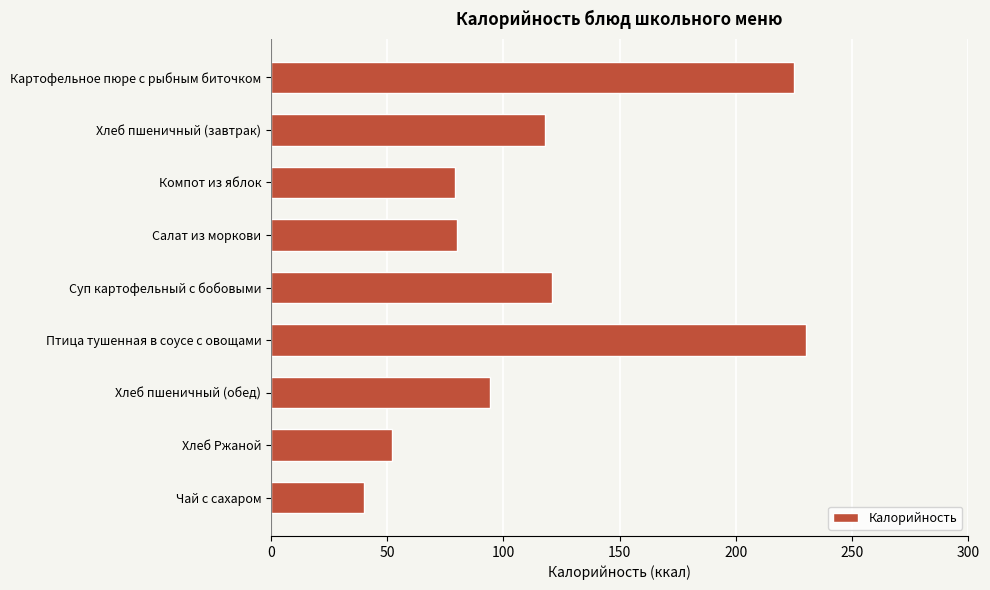

What value does the data have at Компот из яблок, to the nearest 10?

80